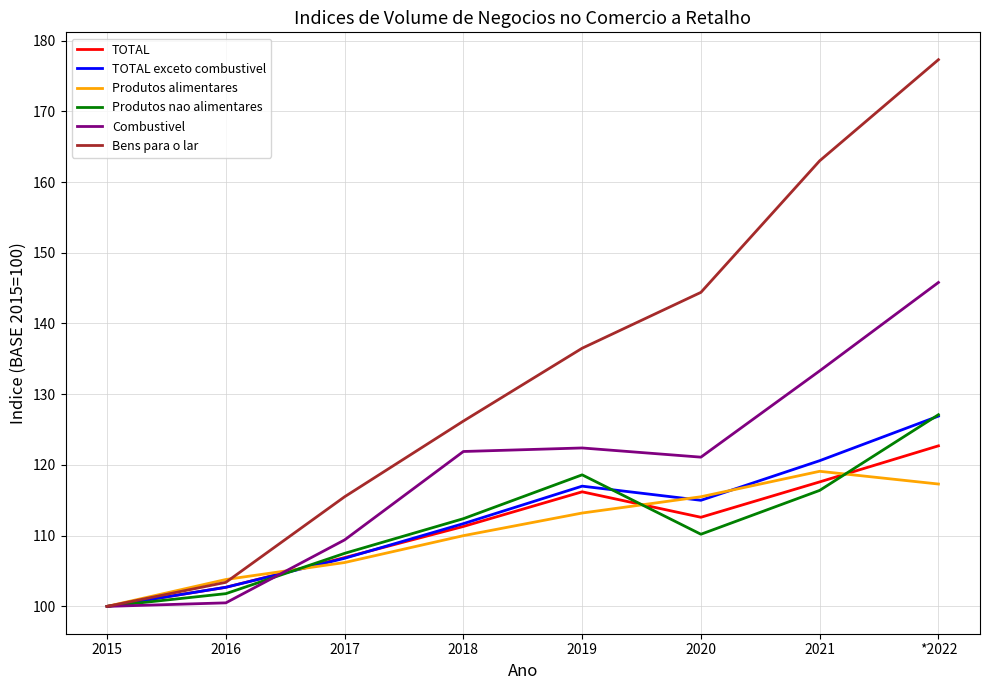

Where is Bens para o lar nearest to the value 138?

2019